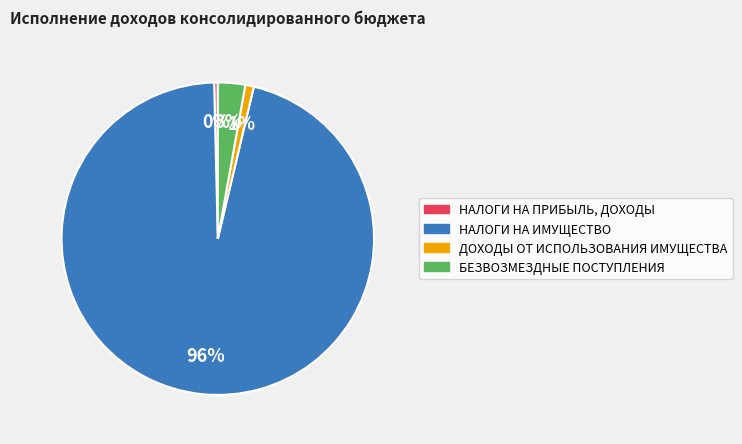

Do НАЛОГИ НА ИМУЩЕСТВО and ДОХОДЫ ОТ ИСПОЛЬЗОВАНИЯ ИМУЩЕСТВА together represent more than half of the pie?

Yes